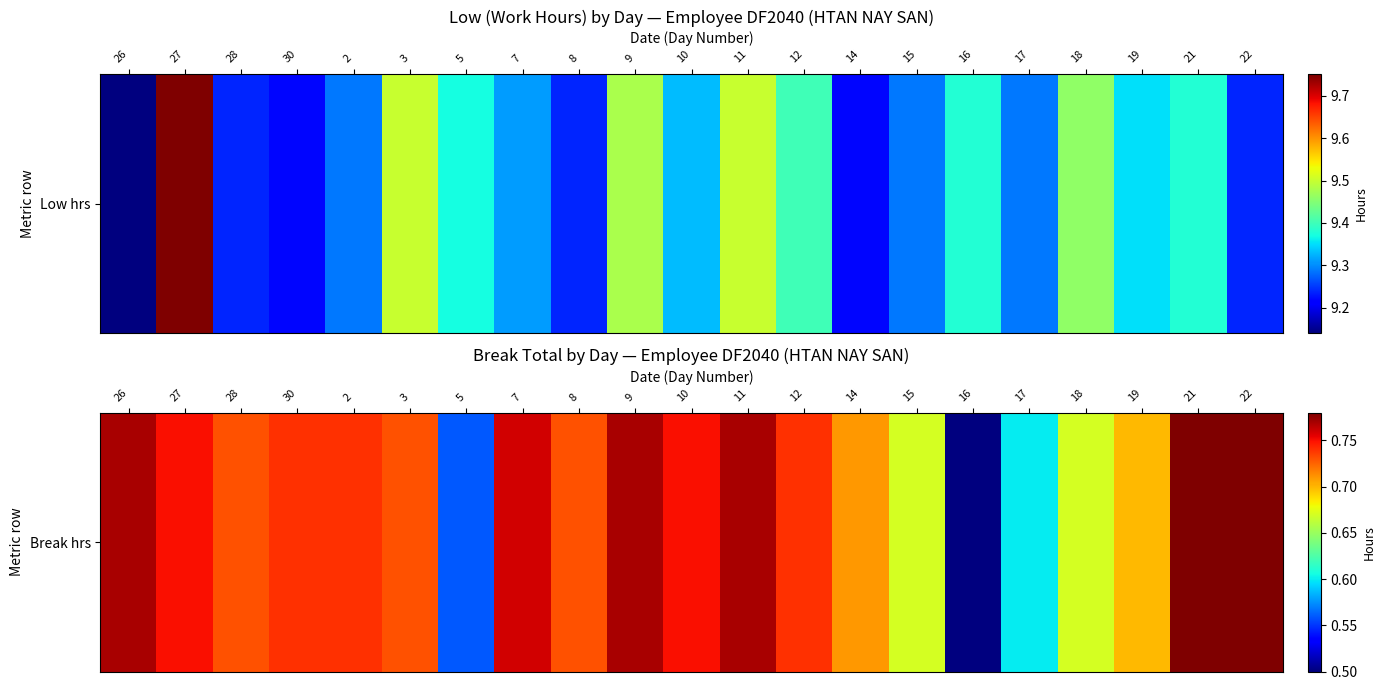

Rank the categories by value from lowest to highest.

16, 5, 17, 15, 18, 19, 14, 28, 3, 8, 30, 2, 12, 27, 10, 7, 26, 9, 11, 21, 22